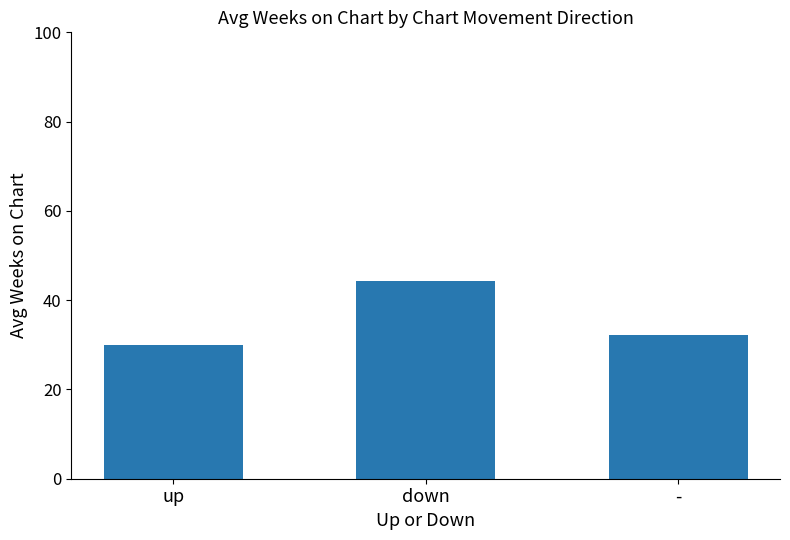

What is the sum of the values at - and down?

76.4